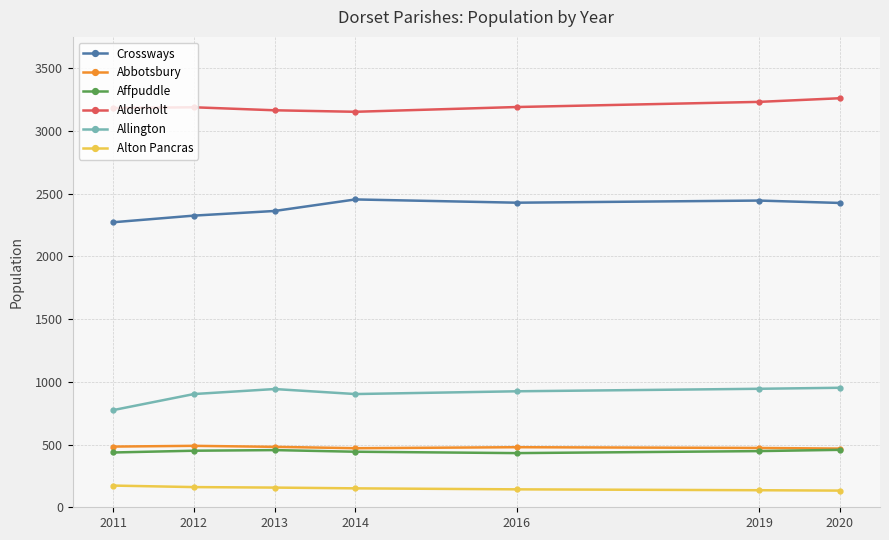

True or false: Alderholt and Allington cross at least once.

False